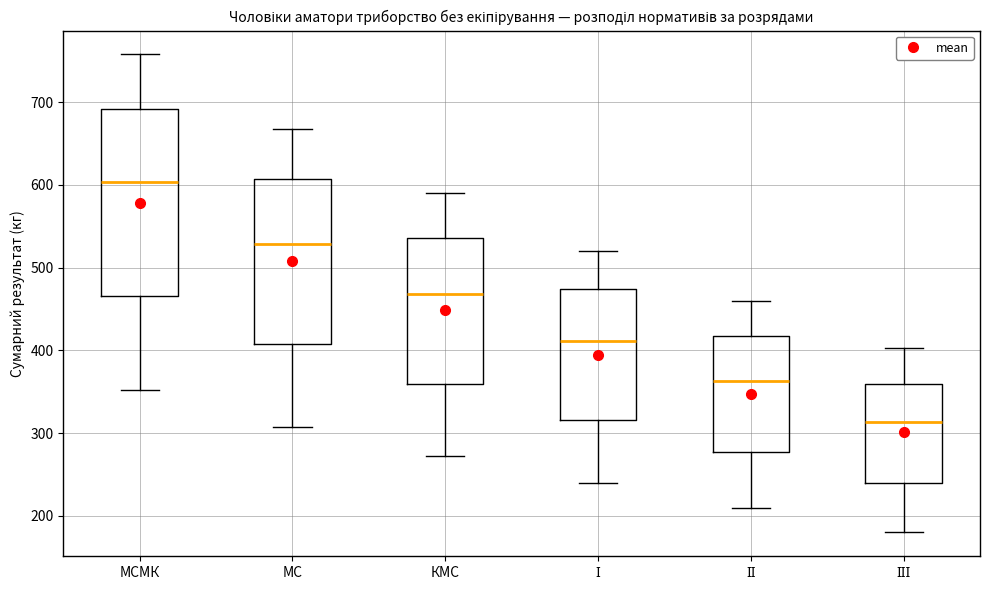

Where is the lower edge of the box for МС on the y-axis? The values are not printed on the chart, so give them approximately, as read against the axis.

410